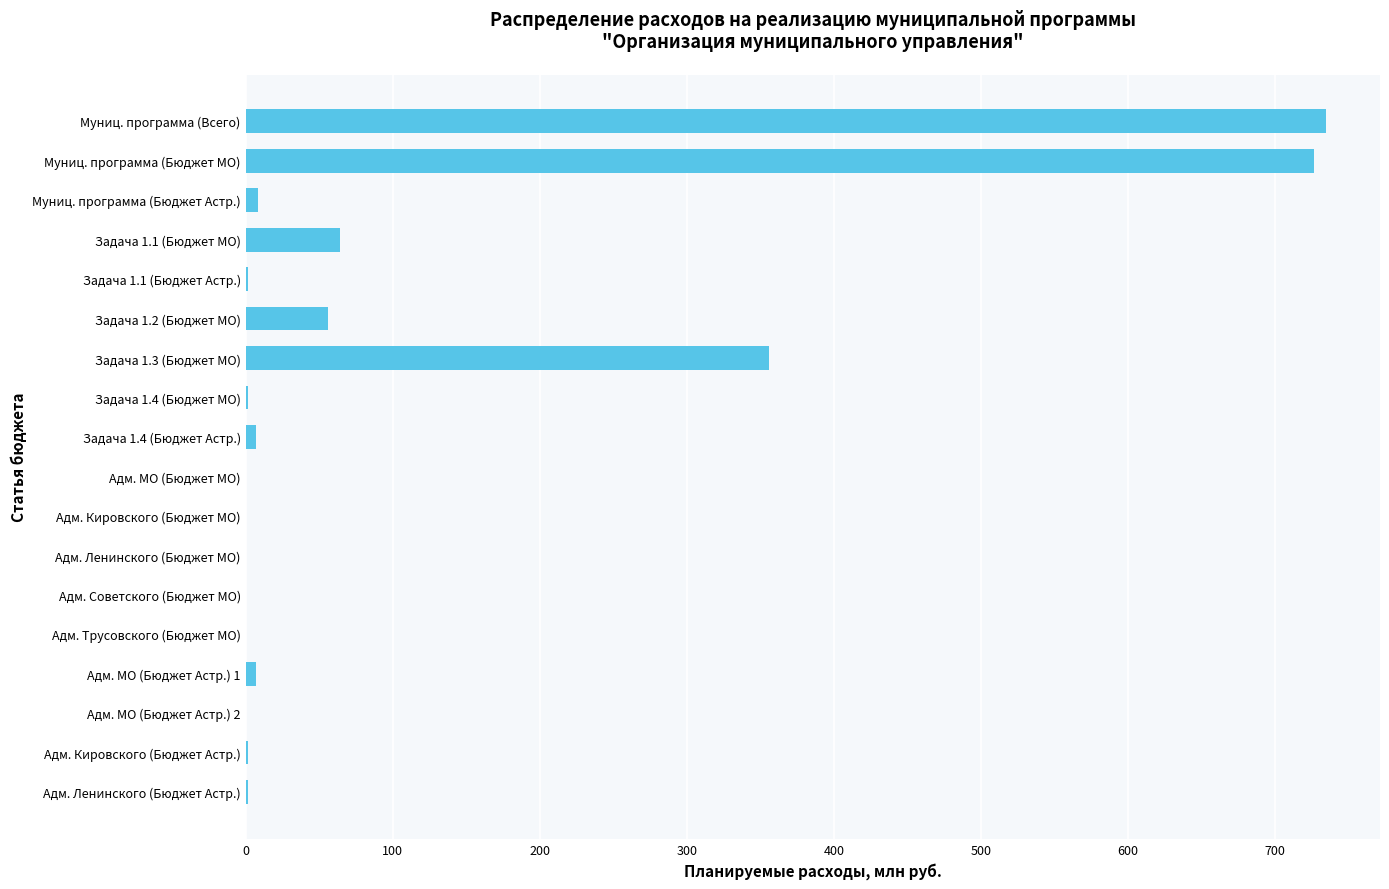

Are the bars horizontal?

Yes